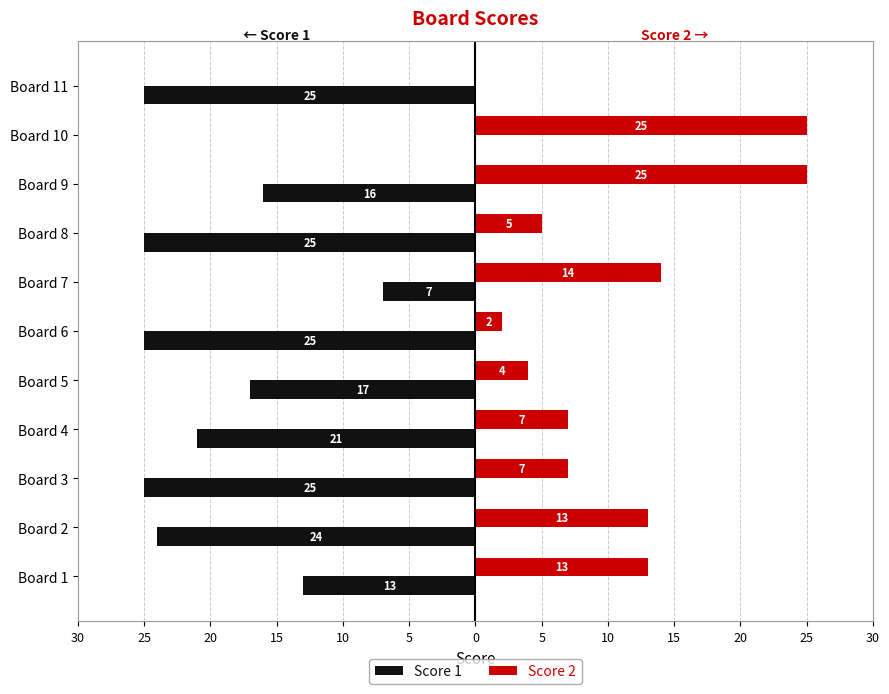

What is the label of the 4th bar from the right?

5